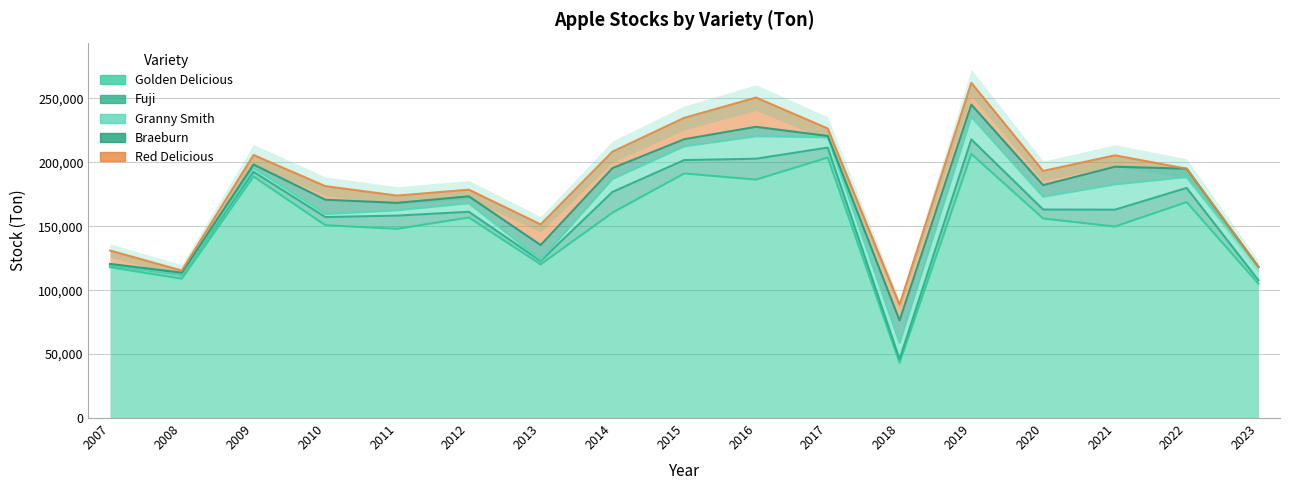

True or false: Red Delicious and Braeburn intersect in this chart.

True